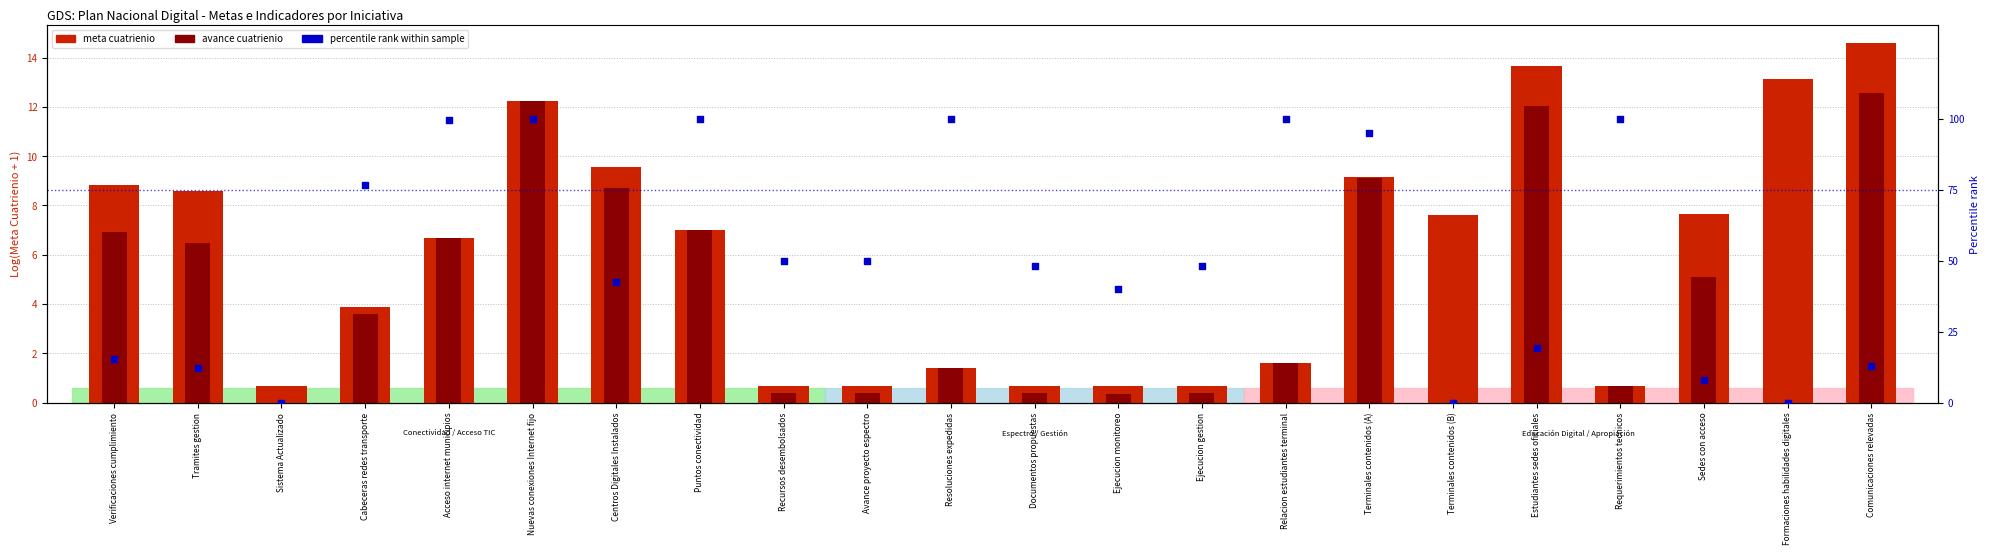

Which series contains the lowest Y value?

avance_cuatrienio